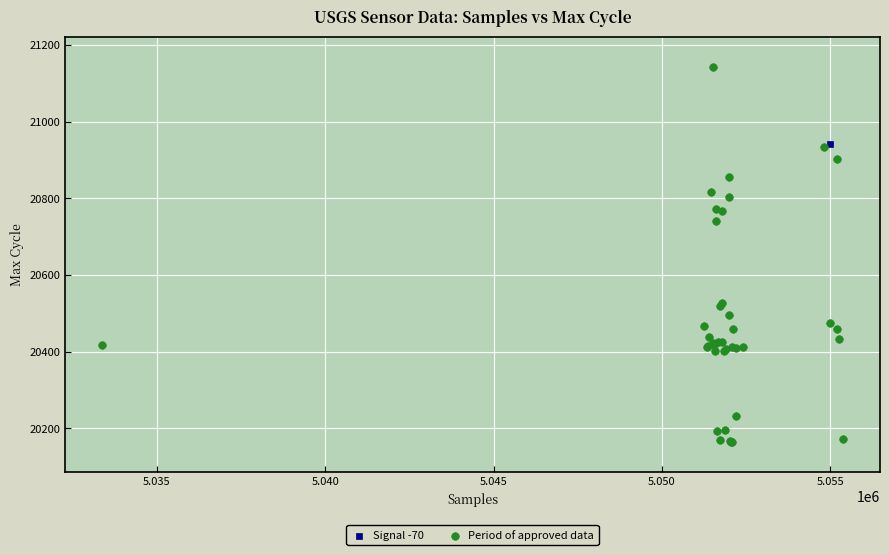

What are all the series names shown in the legend?

Signal -70, Period of approved data